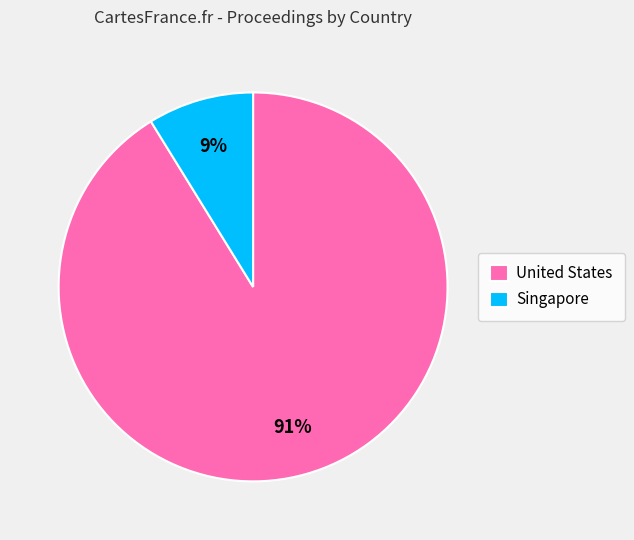

To the nearest percent, what portion does United States represent?

91%